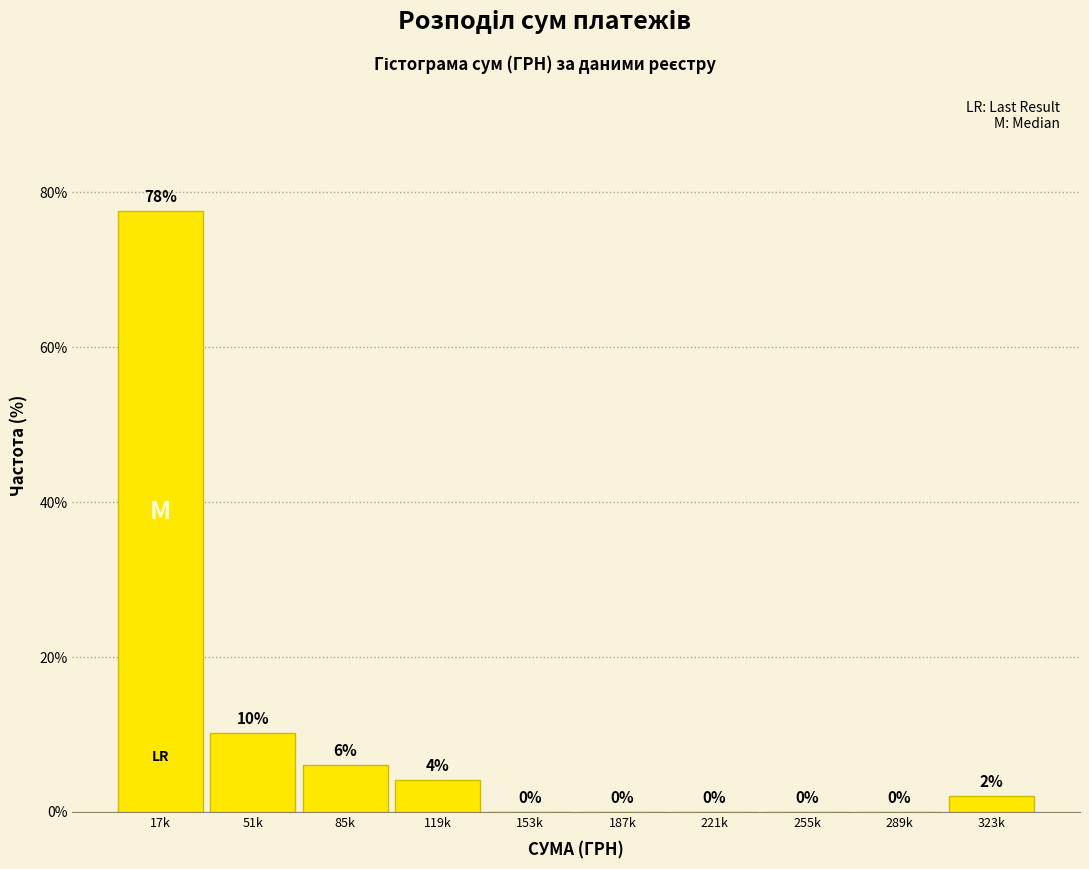

What is the sum of all values?

100.0